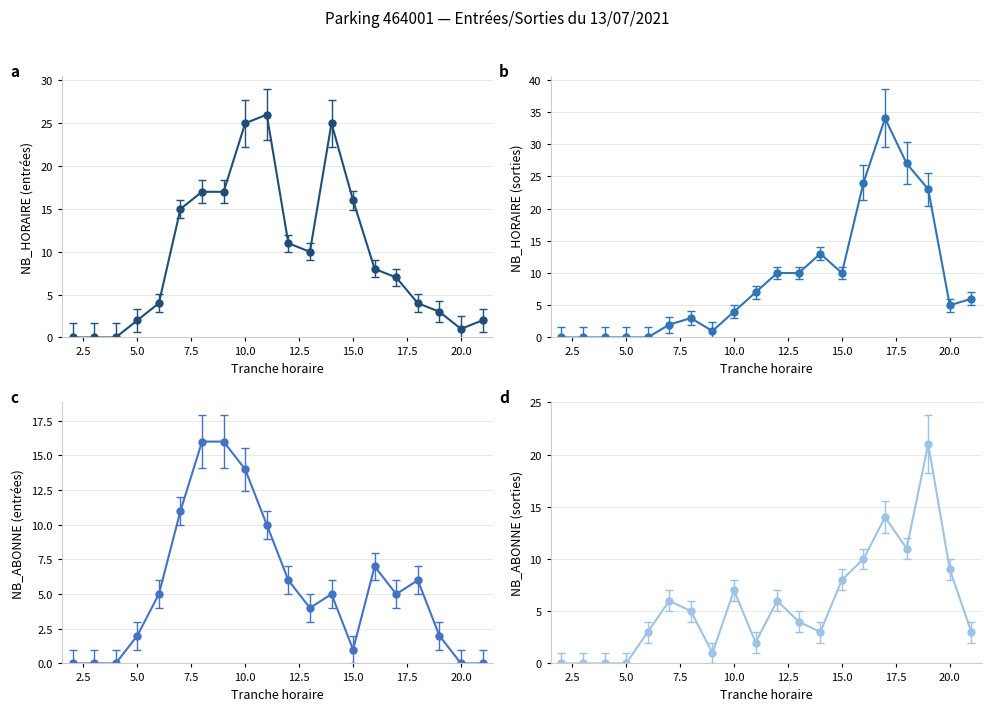

Does the chart have visible grid lines?

Yes